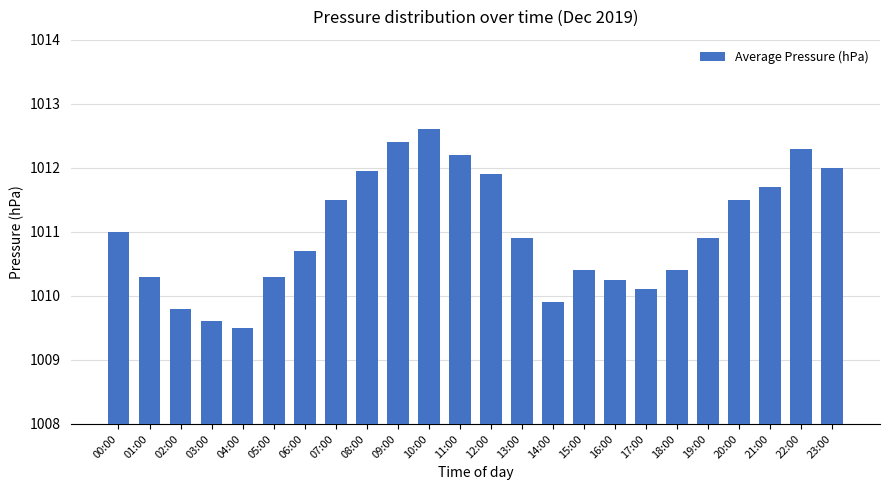

What is the maximum value shown in the chart?

1012.6